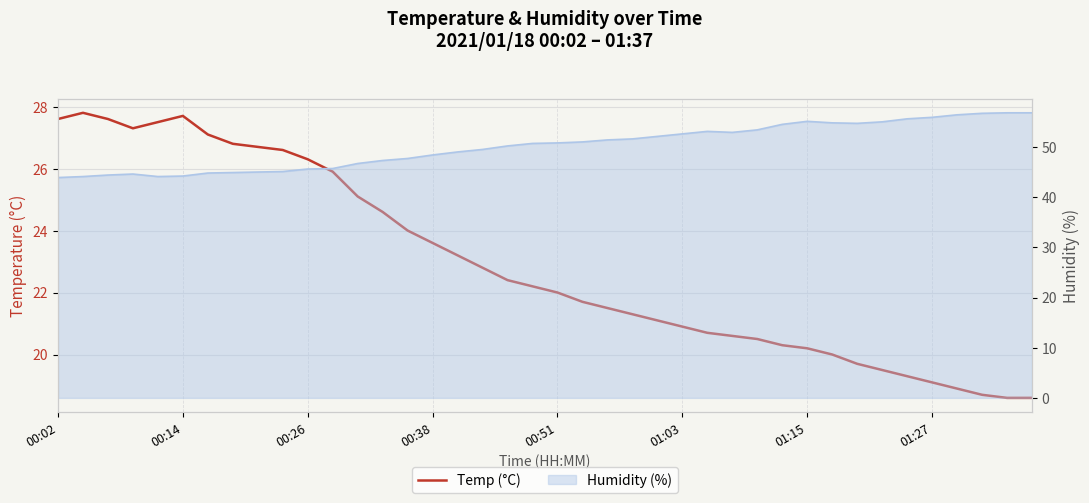

What is the value of the 26th point from the left?

20.9